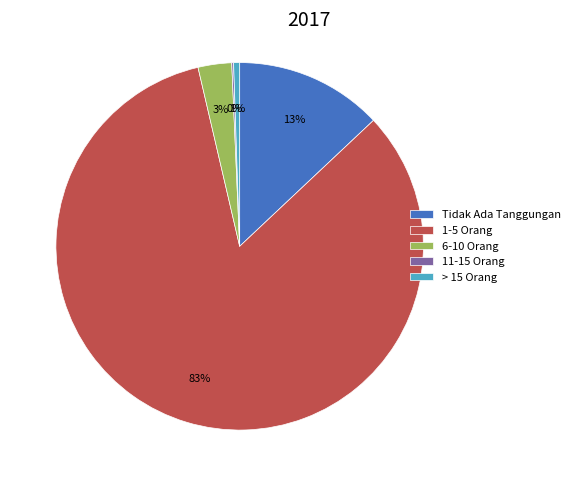

To the nearest percent, what is the average slice percentage?

20%